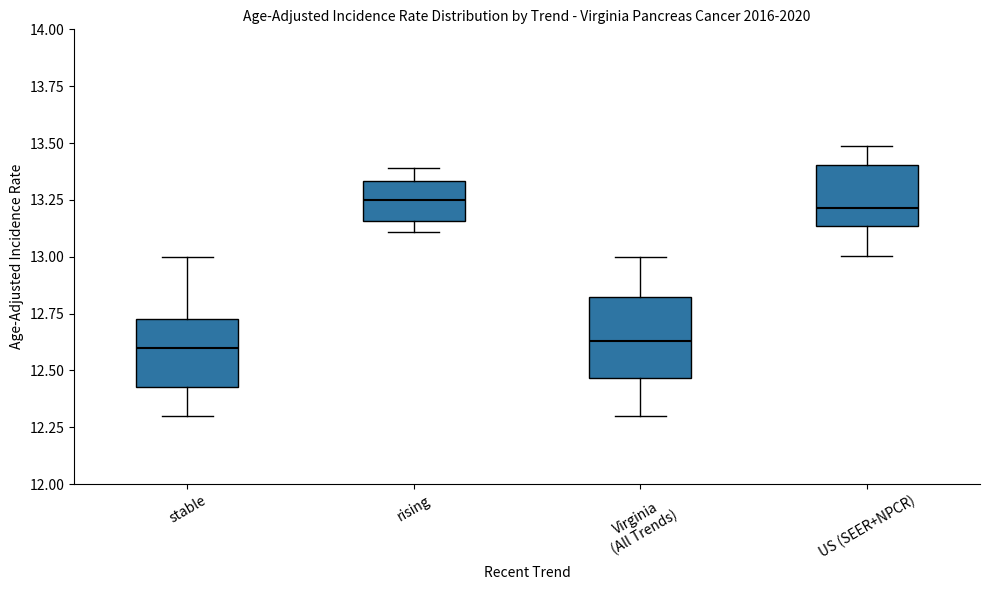

Where does the median line of the box for Virginia (All Trends) sit on the y-axis? The values are not printed on the chart, so give them approximately, as read against the axis.

12.65